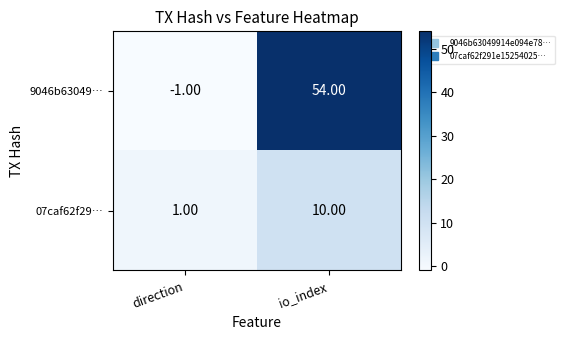

Rank the series by their maximum value, from lowest to highest.

07caf62f29…, 9046b63049…